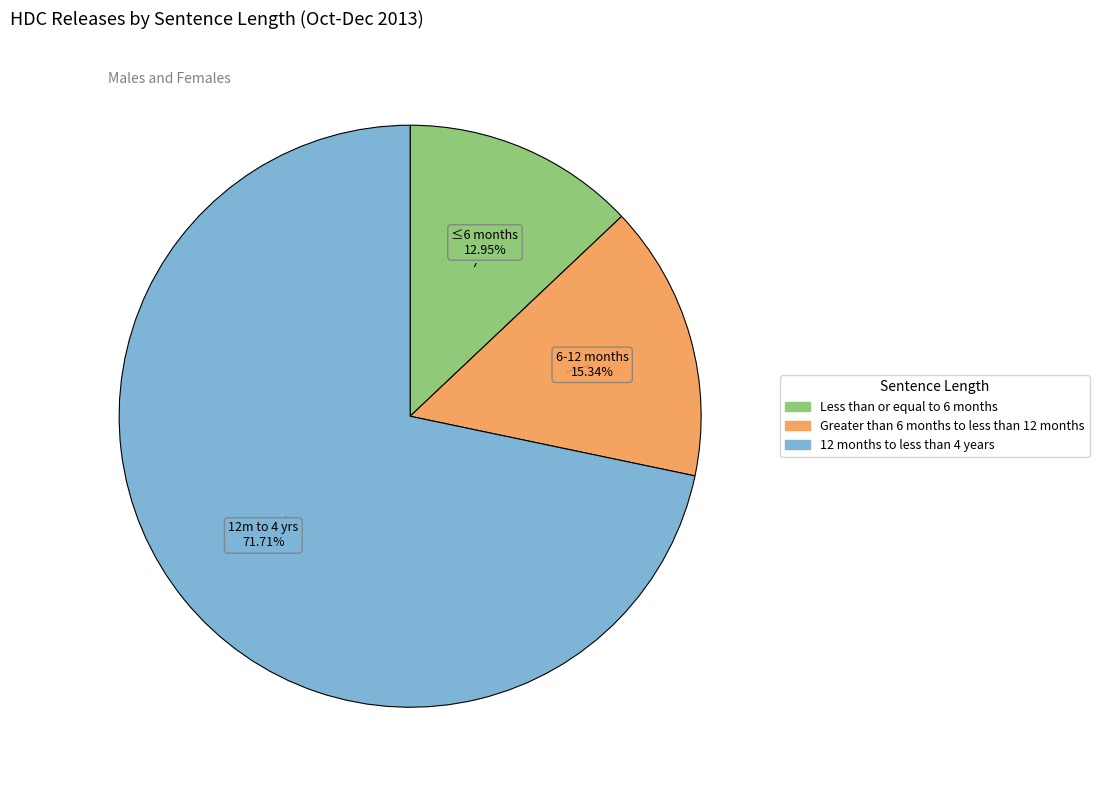

What is the total percentage of Greater than 6 months to less than 12 months and Less than or equal to 6 months?

28.3%